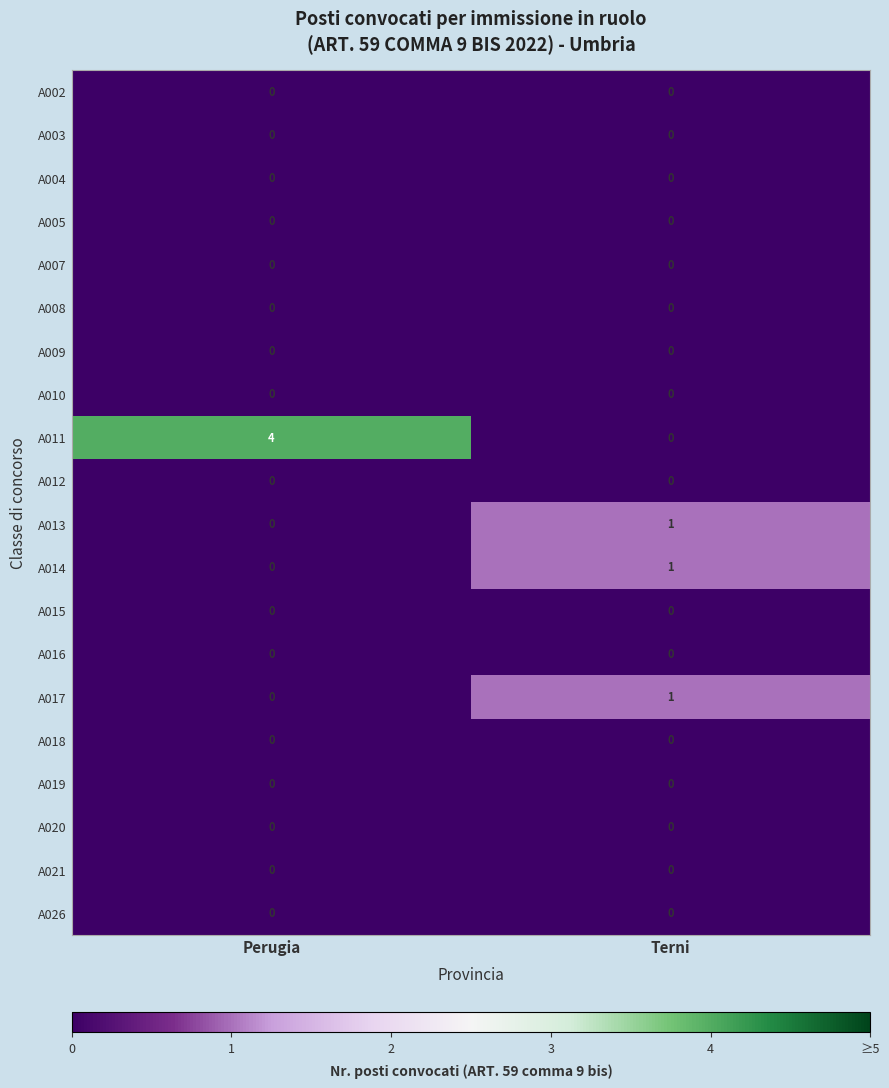

What is the total value across all series at Perugia?

4